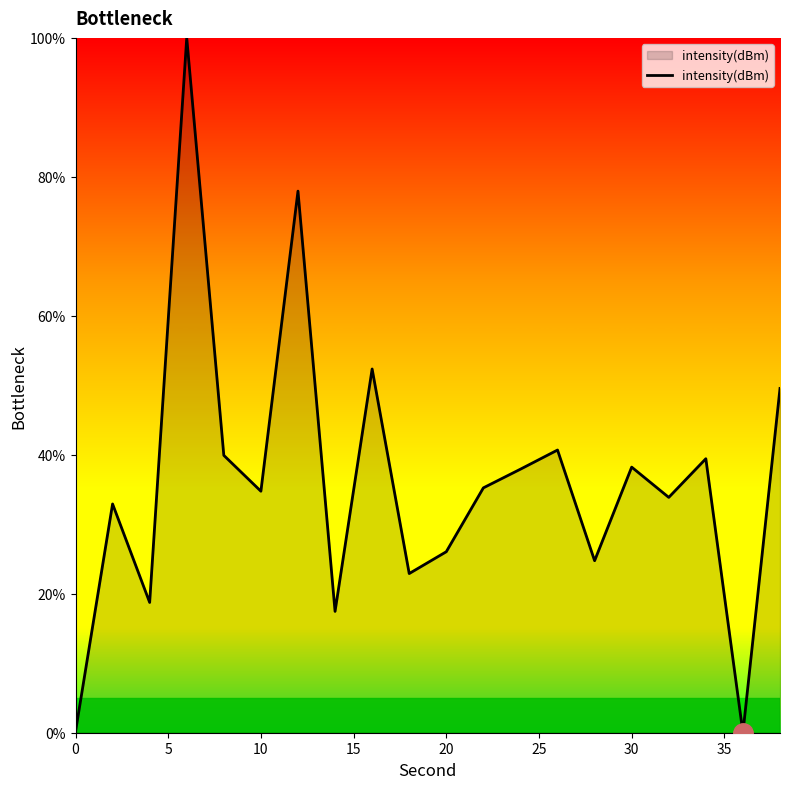

Count the number of data series in this chart.

1